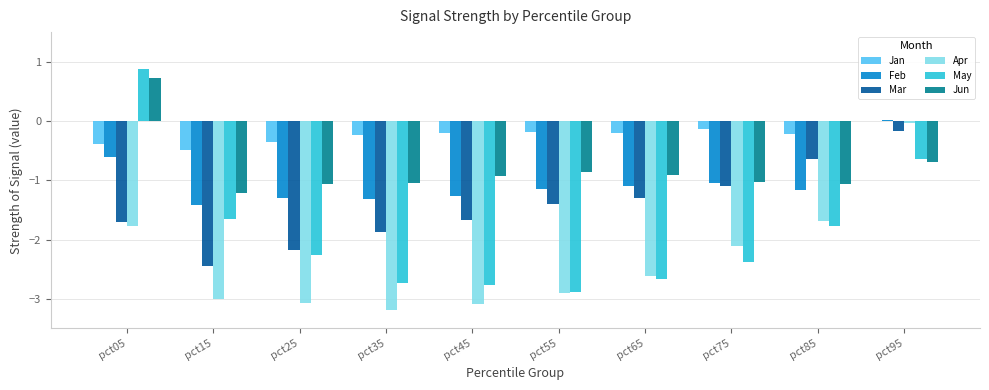

What is the greatest value displayed?

0.9